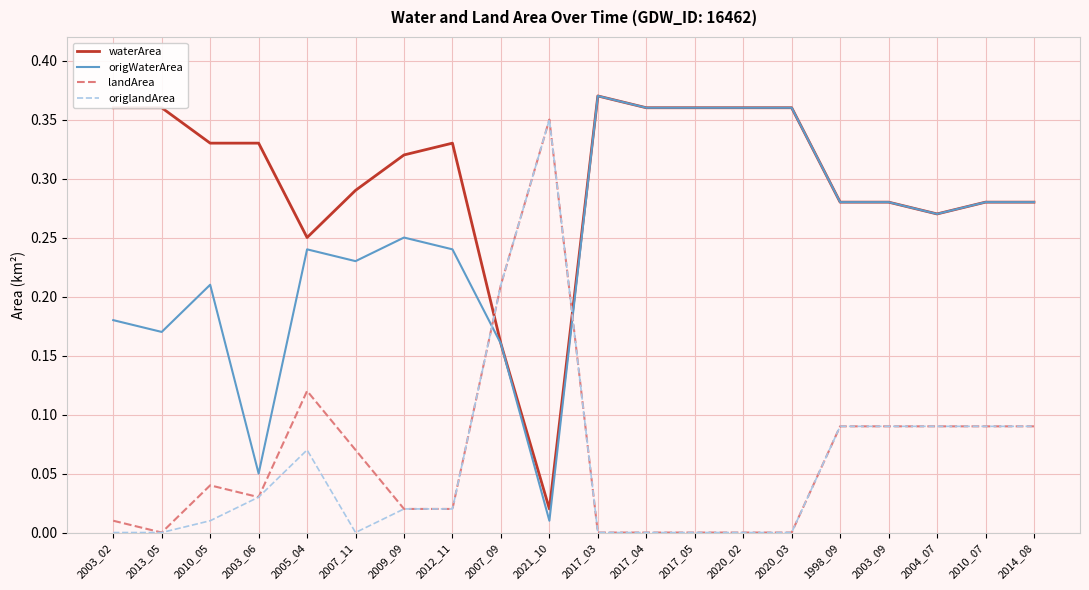

Is the value of landArea at 2003_09 greater than the value of origWaterArea at 2007_11?

No